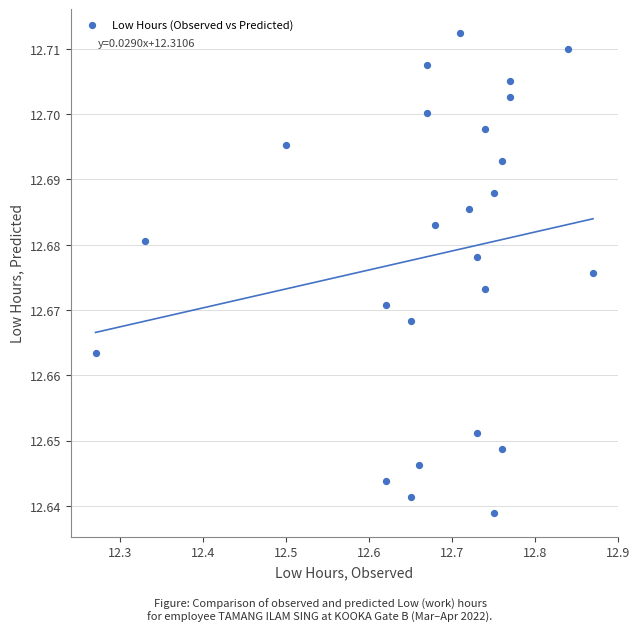

What is the range of X values (max minus min)?

0.6